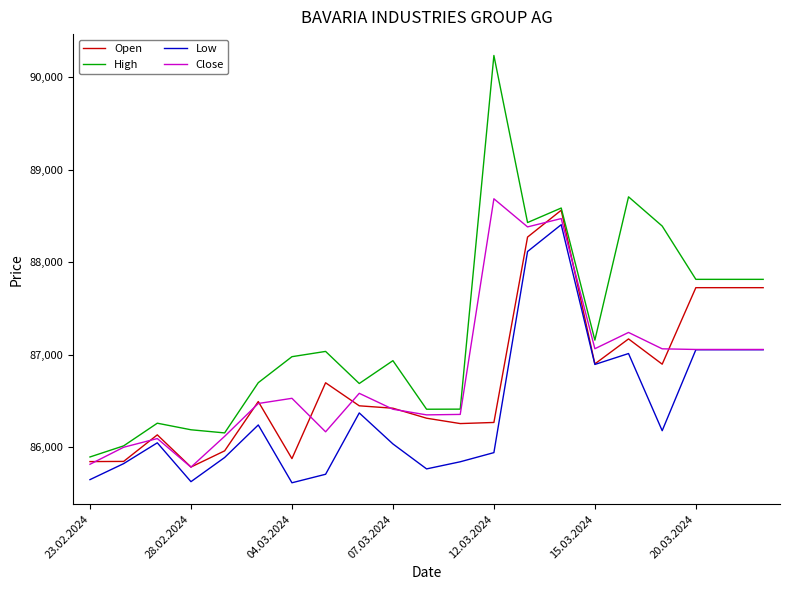

Which series has the widest spread of values?

High